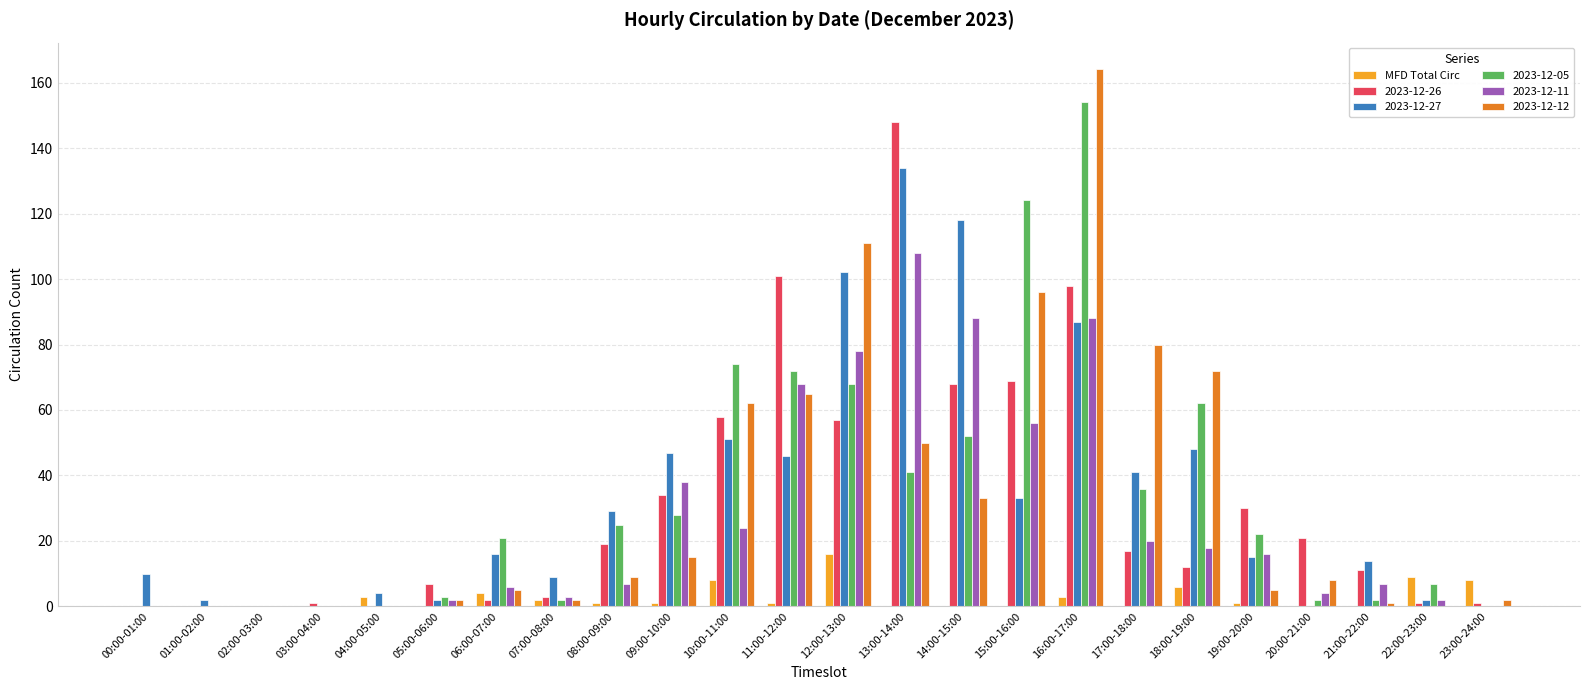

Between 12:00-13:00 and 13:00-14:00, which series saw the biggest shift?

2023-12-26